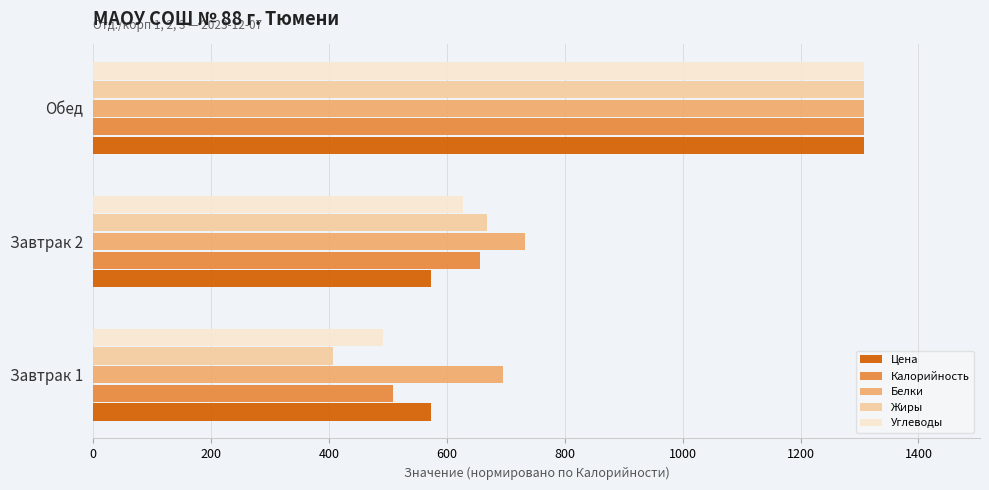

Which series has the largest total across all categories?

Белки